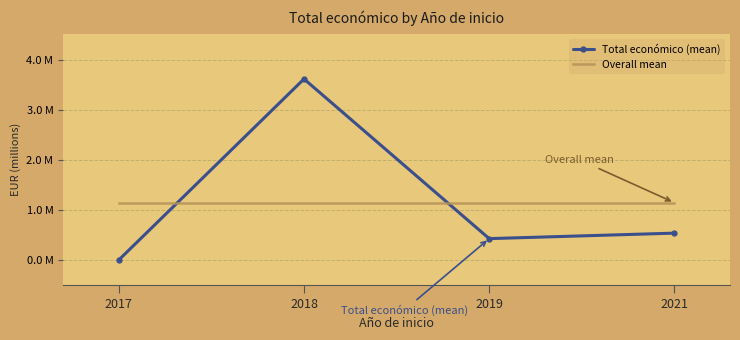

True or false: Overall mean and Total económico (mean) cross at least once.

True